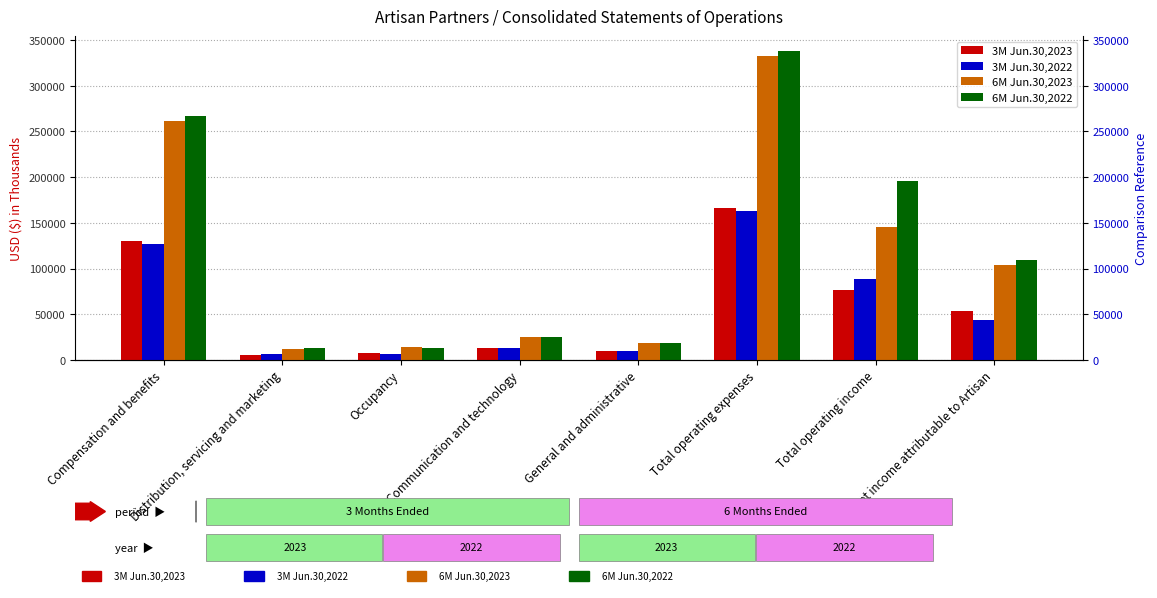

Reading left to right, list all the values displayed in this chart.

3M Jun.30,2023: Compensation and benefits=130433	Distribution, servicing and marketing=6016	Occupancy=7232	Communication and technology=12991	General and administrative=9529	Total operating expenses=166201	Total operating income=76702	Net income attributable to Artisan=53625
3M Jun.30,2022: Compensation and benefits=127394	Distribution, servicing and marketing=6298	Occupancy=6698	Communication and technology=12928	General and administrative=9662	Total operating expenses=162980	Total operating income=88408	Net income attributable to Artisan=44279
6M Jun.30,2023: Compensation and benefits=261945	Distribution, servicing and marketing=11633	Occupancy=14262	Communication and technology=25421	General and administrative=19142	Total operating expenses=332403	Total operating income=145009	Net income attributable to Artisan=104378
6M Jun.30,2022: Compensation and benefits=267326	Distribution, servicing and marketing=13359	Occupancy=13280	Communication and technology=25262	General and administrative=18360	Total operating expenses=337587	Total operating income=195399	Net income attributable to Artisan=109712